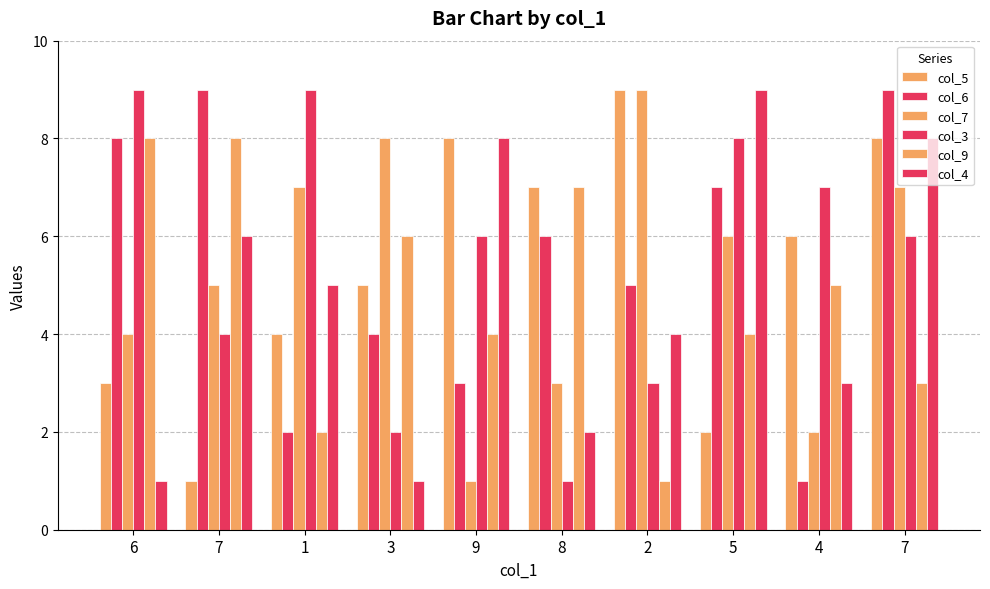

Are the bars grouped side by side (vs. stacked)?

Yes